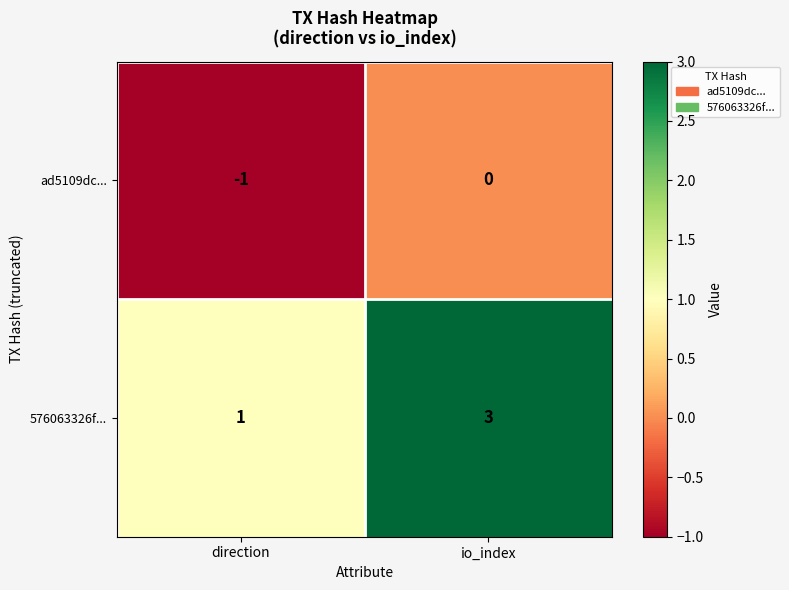

The 576063326f... series shows 2 at io_index. True or false?

False